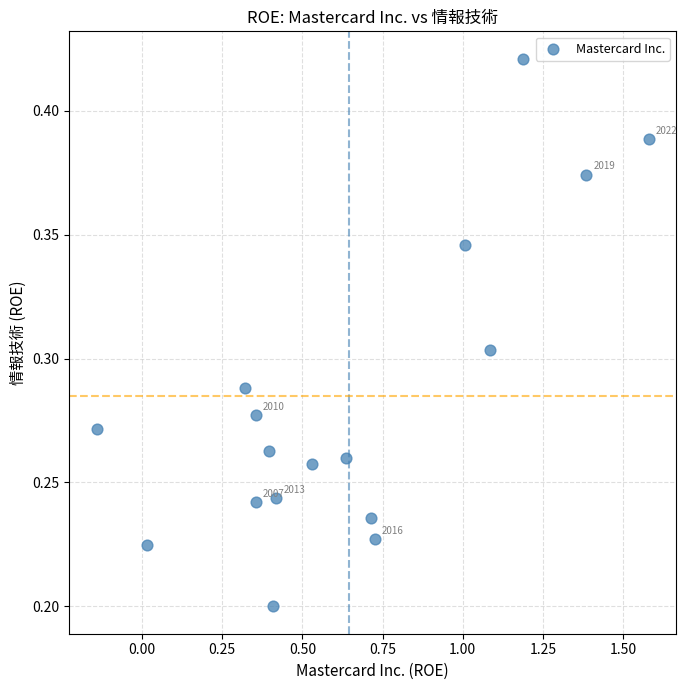

What is the range of X values (max minus min)?

1.7